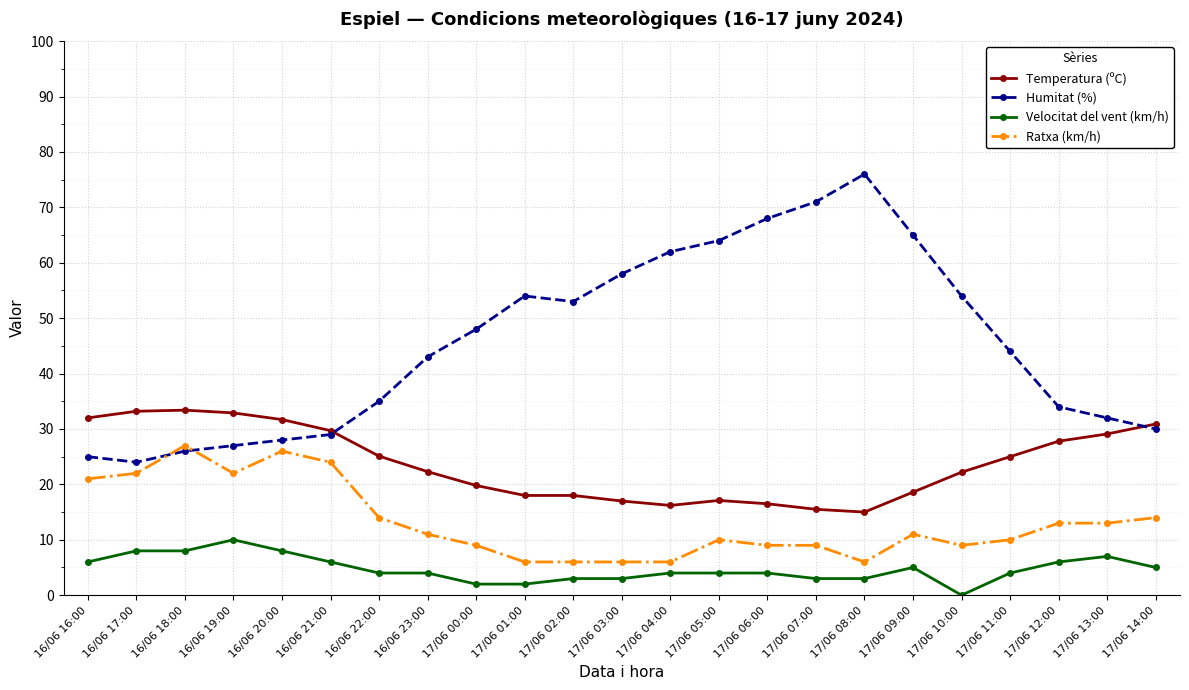

Which category has the highest value across all series?

17/06 08:00